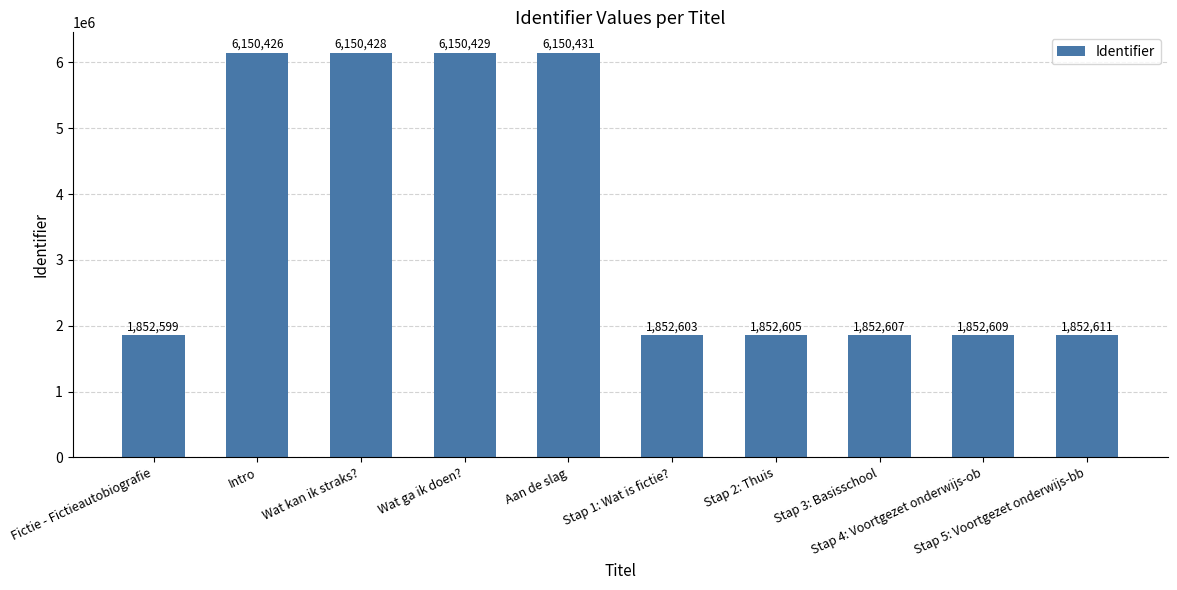

Where does the data first go above 1852611?

Intro